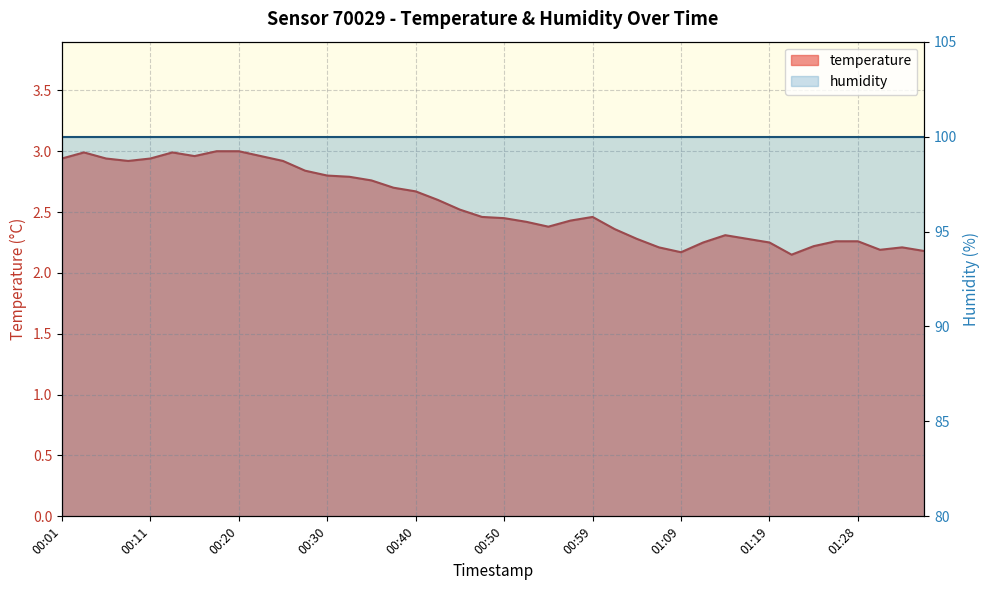

The chart shows a value of 2.6 at 00:42. True or false?

True